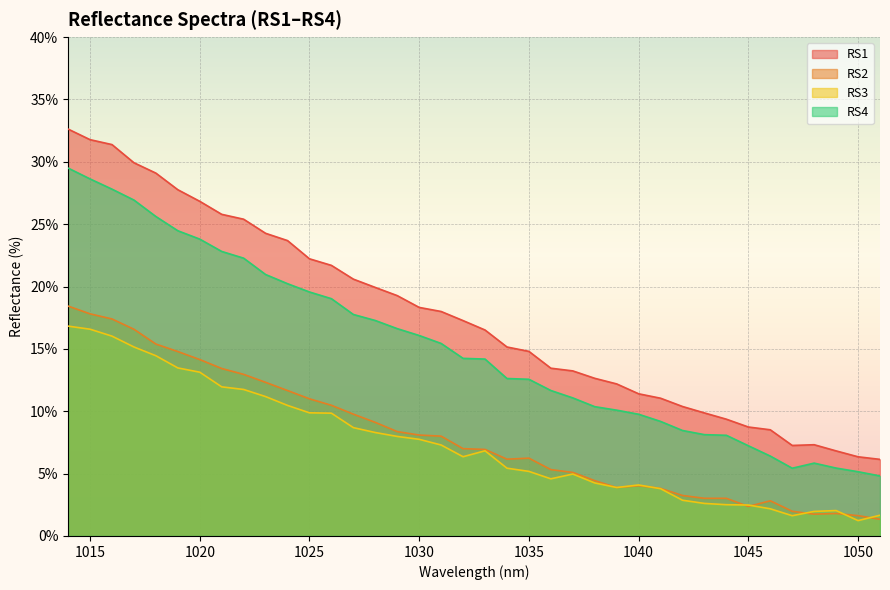

What is the sum of the RS1 values at 1023 and 1018?

0.5